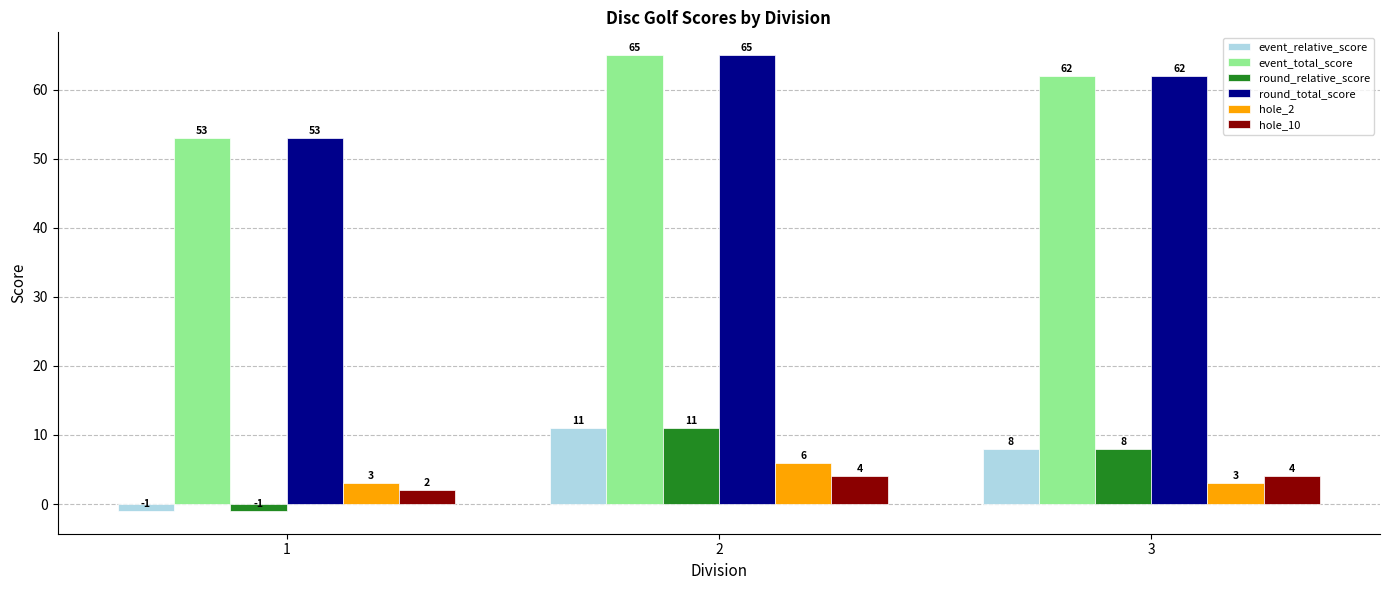

The round_total_score series shows 62 at 3. True or false?

True